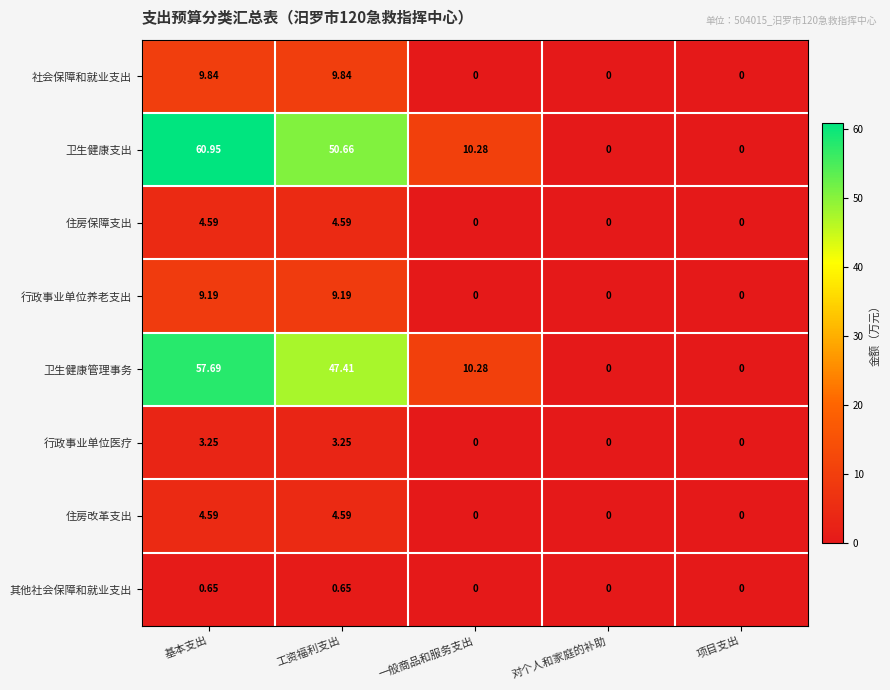

Which category has the highest value across all series?

基本支出